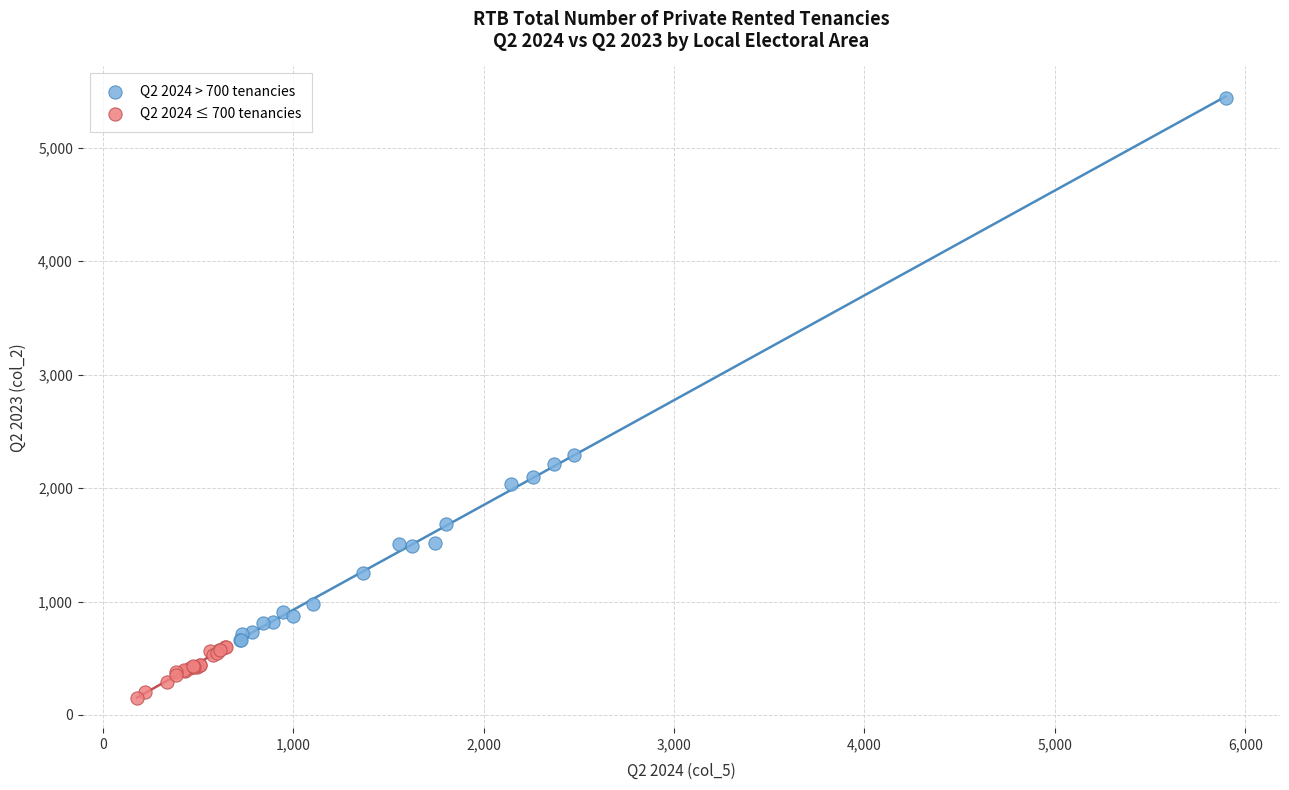

Which series reaches the maximum Y coordinate?

Q2 2024 > 700 tenancies